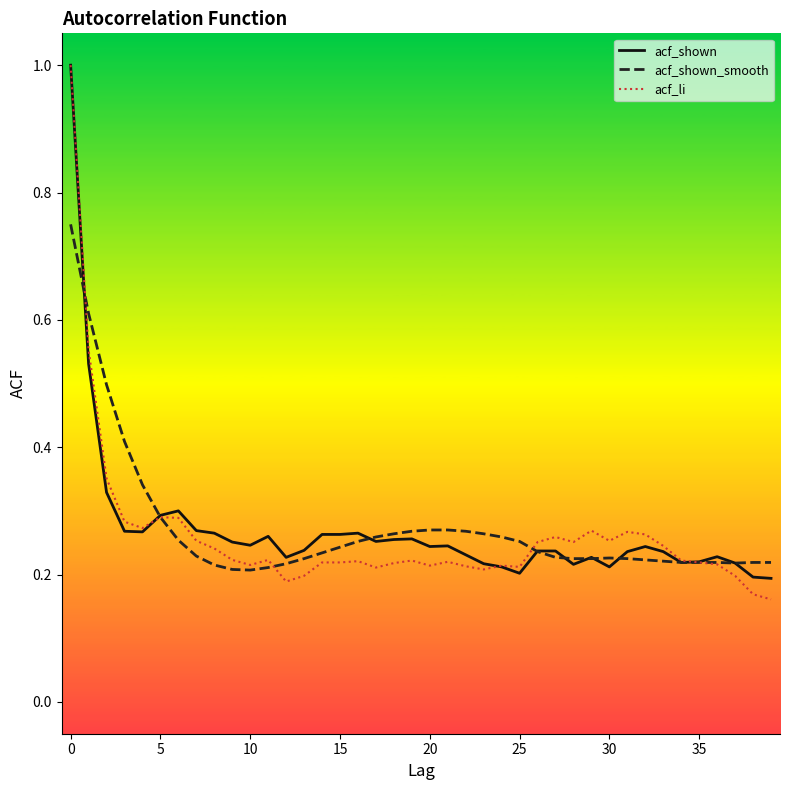

What is the maximum value shown in the chart?

1.0